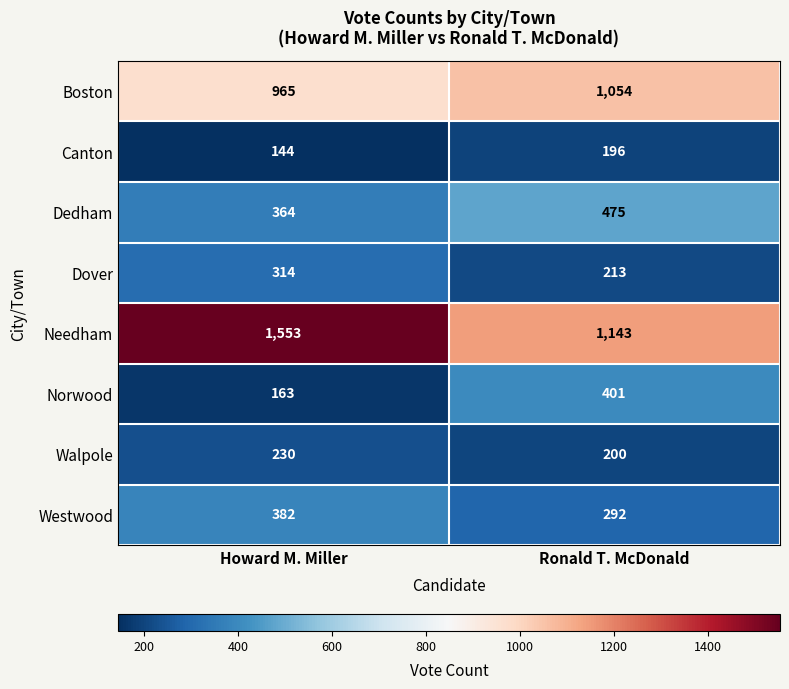

Between Howard M. Miller and Ronald T. McDonald, which series saw the biggest shift?

Needham